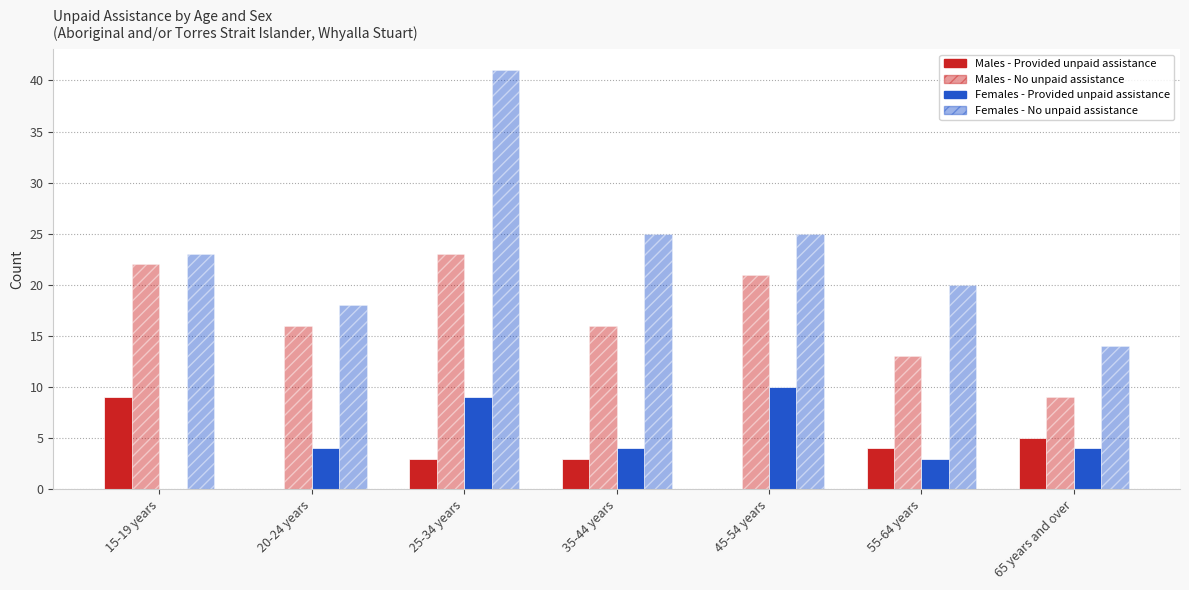

How many distinct data groups are displayed?

4